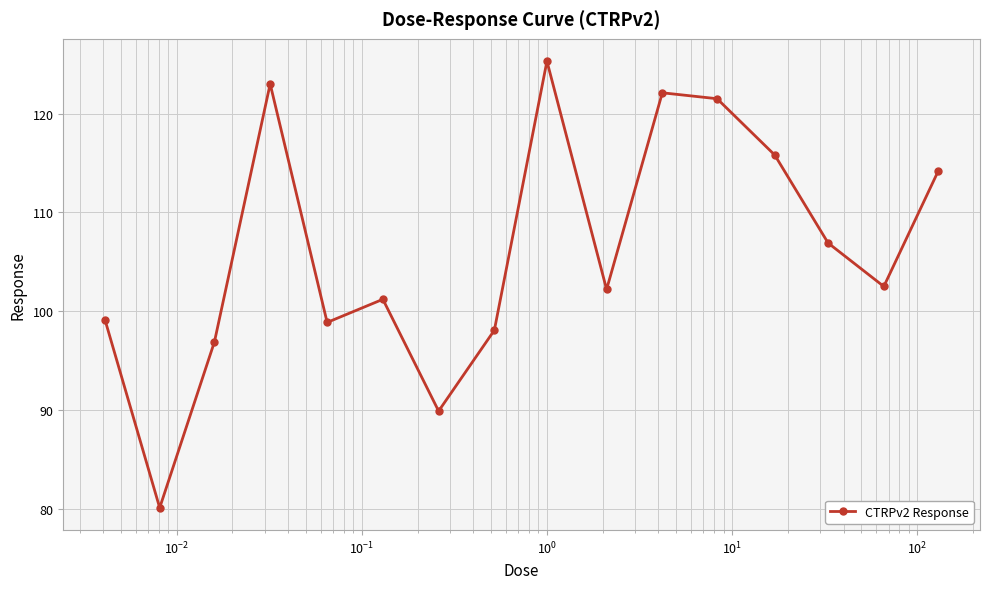

What is the difference between the maximum and minimum values?

45.2